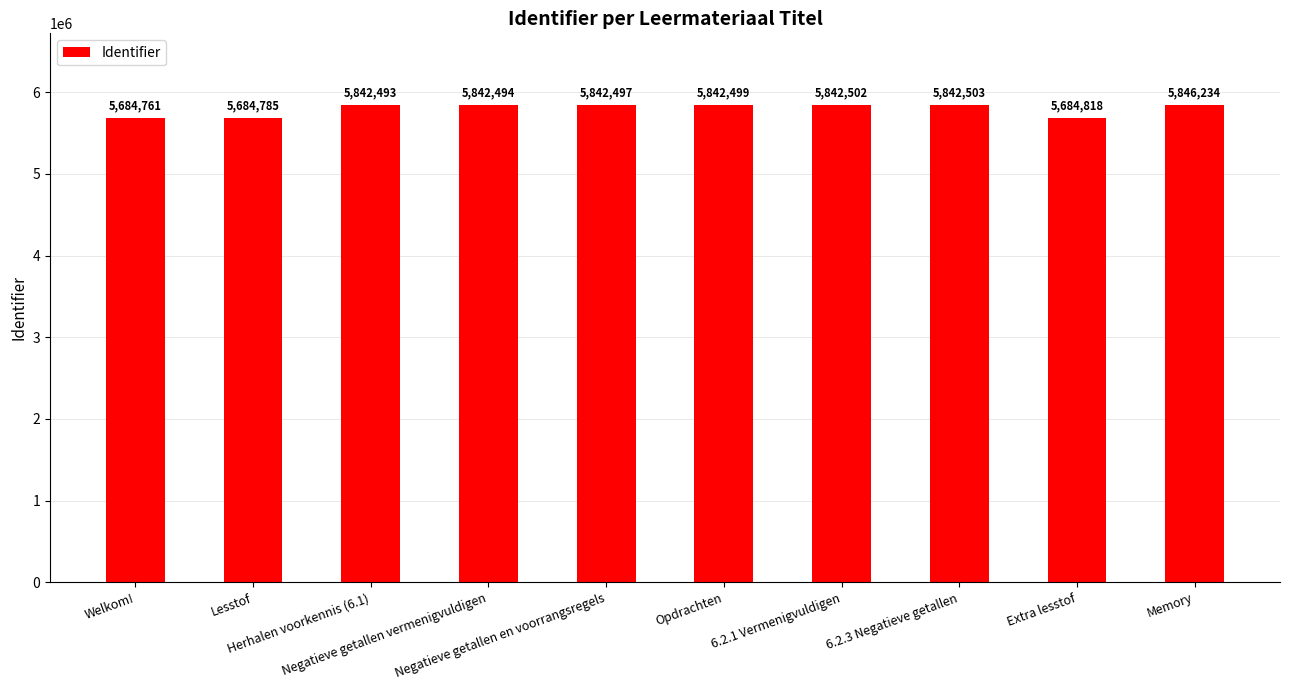

Reading left to right, transcribe all the data shown in this chart.

5684761	5684785	5842493	5842494	5842497	5842499	5842502	5842503	5684818	5846234